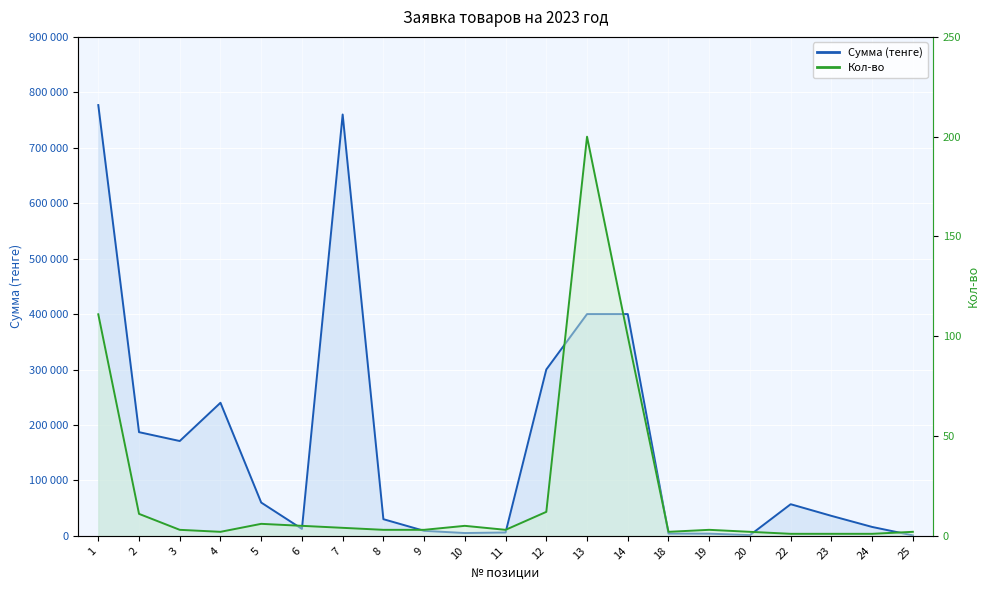

Rank the series by their maximum value, from lowest to highest.

Кол-во, Сумма